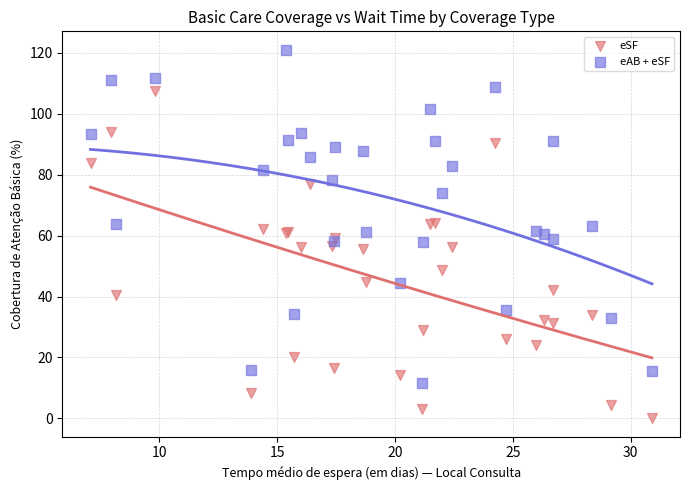

Which series has the largest Y range (max minus min)?

eAB + eSF